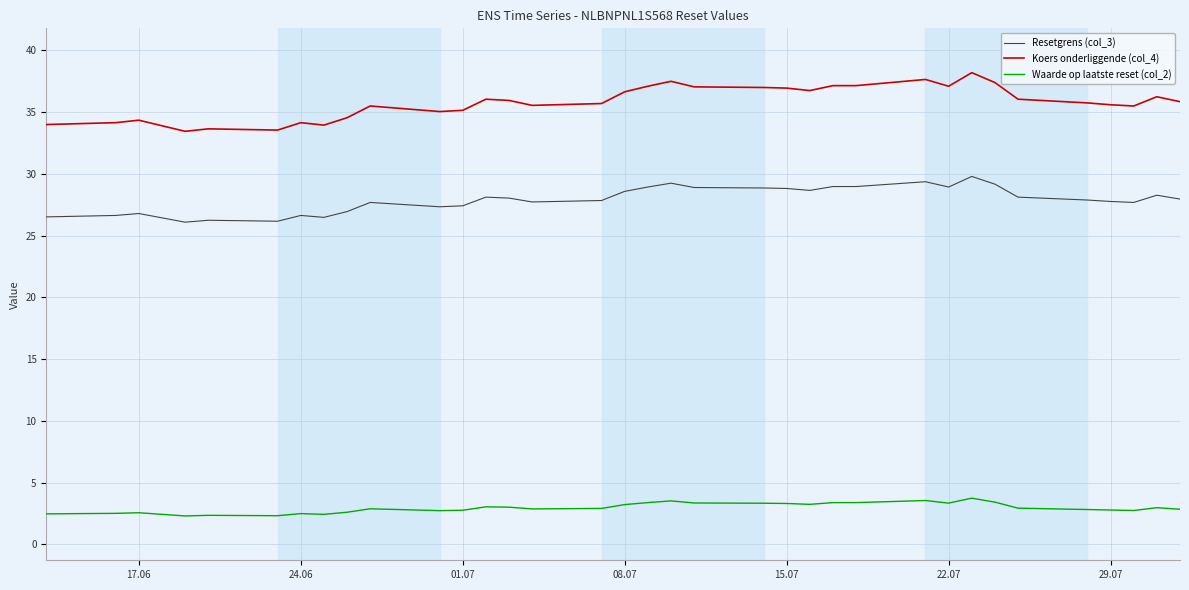

Which series has the largest range (max minus min)?

Koers onderliggende (col_4)